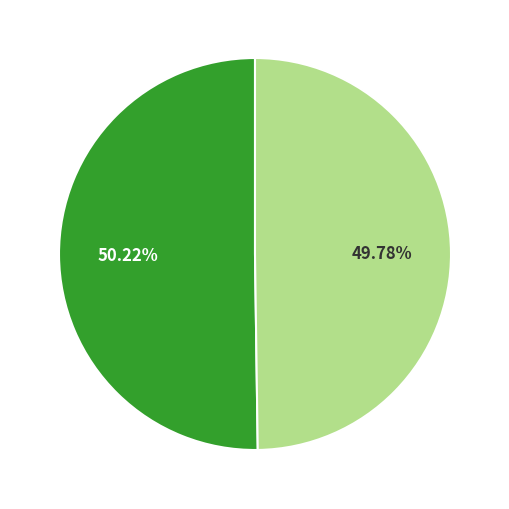

Is there any slice that represents more than half of the pie?

Yes